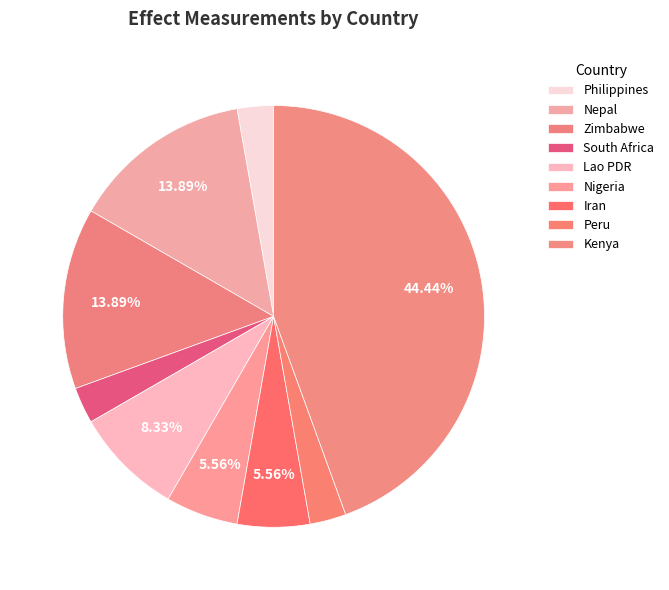

Rank the categories by value from highest to lowest.

Kenya, Nepal, Zimbabwe, Lao PDR, Nigeria, Iran, Philippines, South Africa, Peru